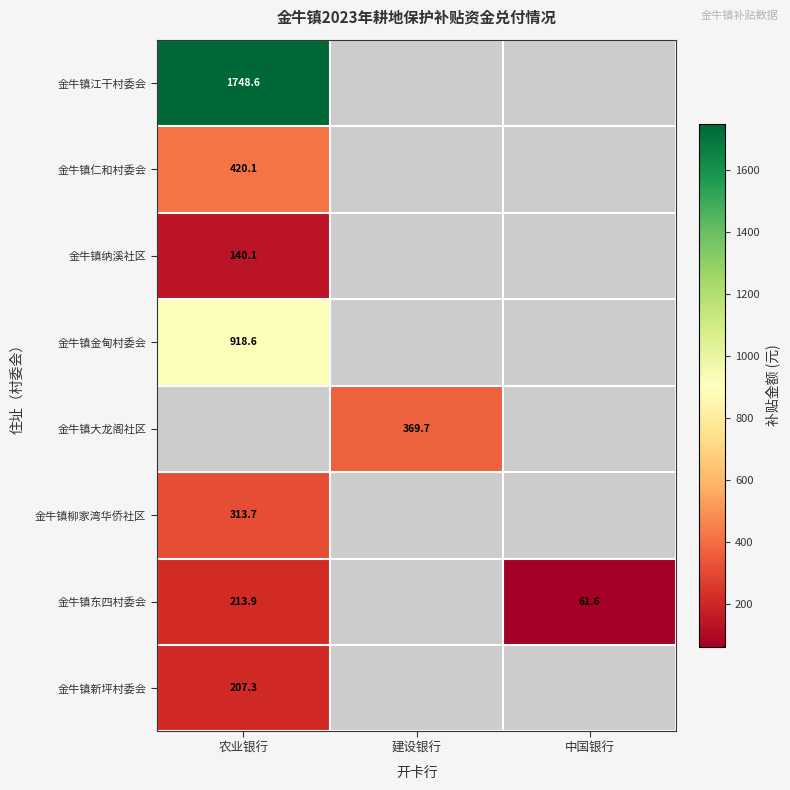

How many data points does each series have?

3